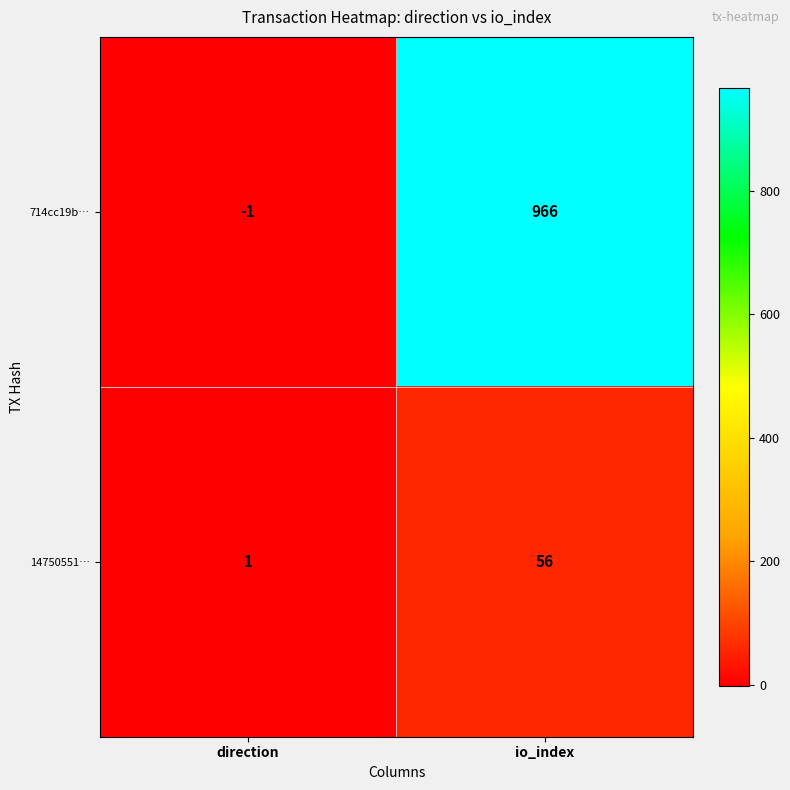

Reading left to right, list all the values displayed in this chart.

714cc19b…: -1	966
14750551…: 1	56